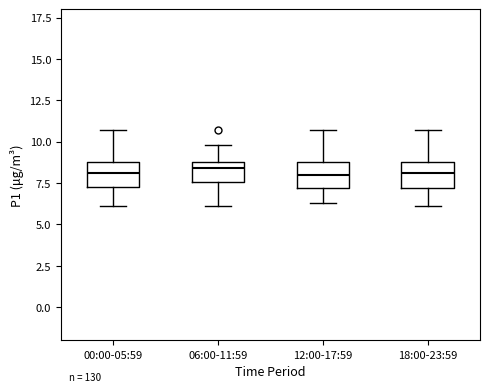

Where is the lower edge of the box for 00:00-05:59 on the y-axis? The values are not printed on the chart, so give them approximately, as read against the axis.

7.5